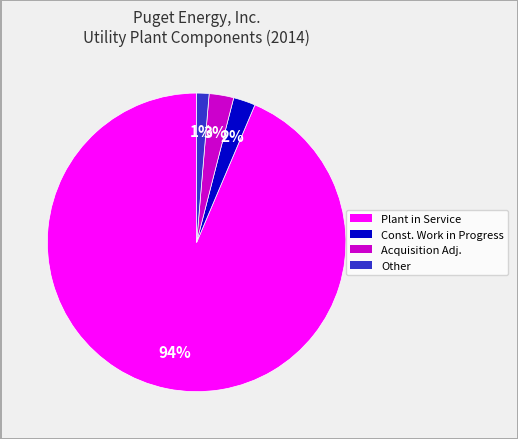

Between Other and Acquisition Adj., which is larger?

Acquisition Adj.